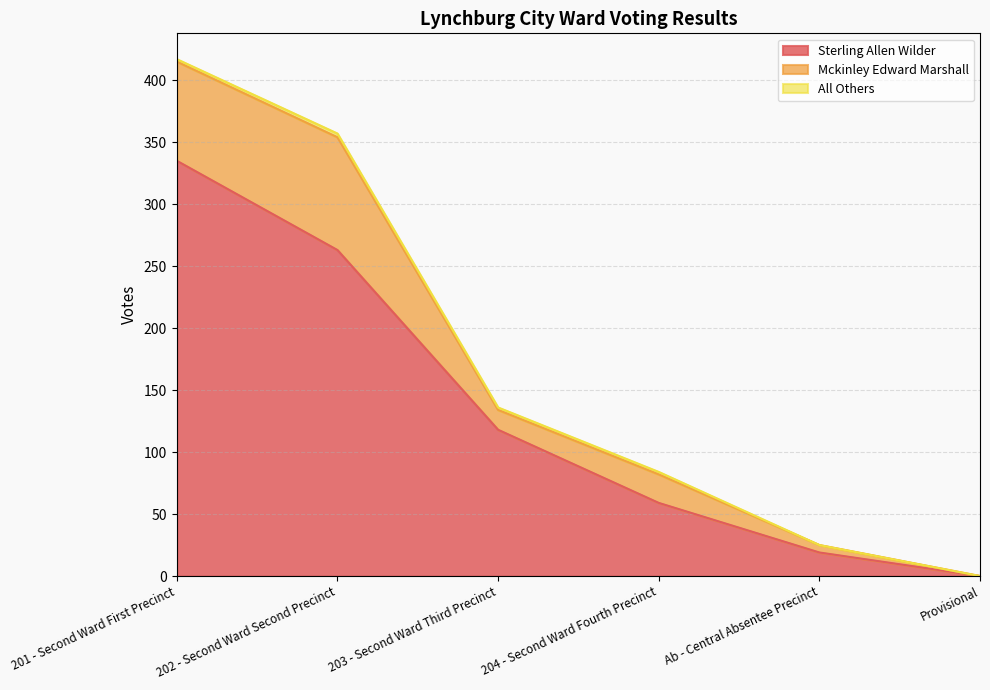

Does the chart display data point markers on the line(s)?

No